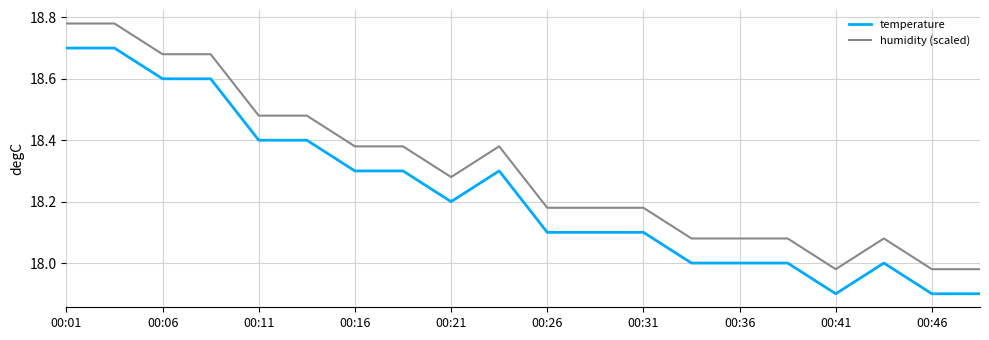

True or false: humidity (scaled) and temperature cross at least once.

False